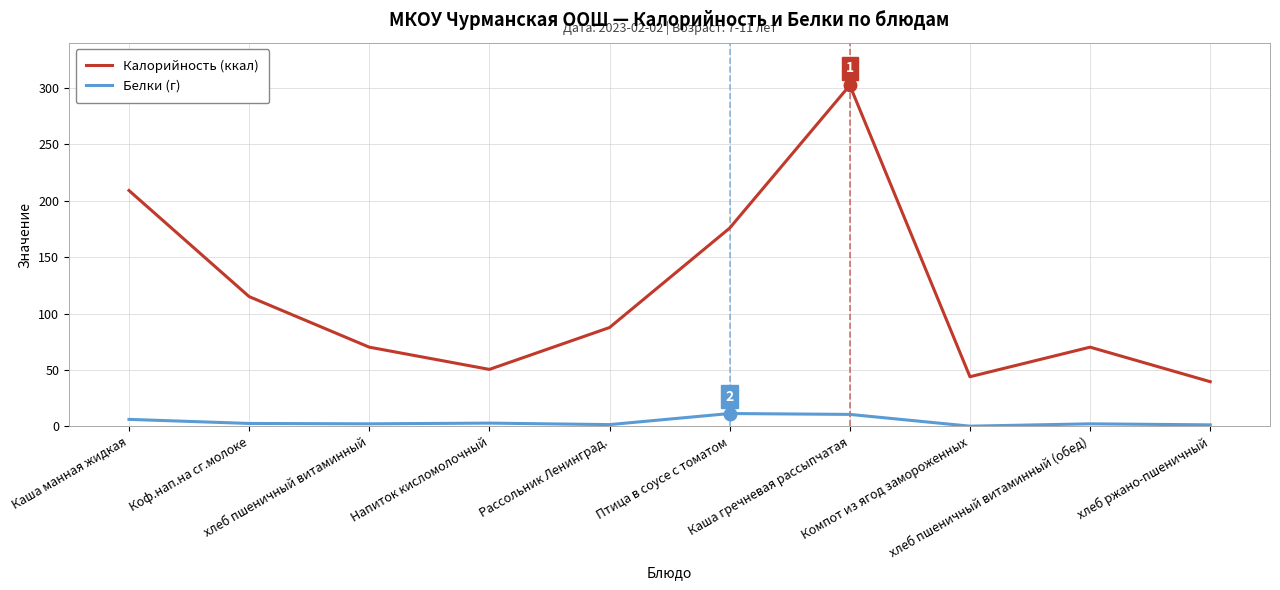

The Белки (г) series shows 1.6 at Рассольник Ленинград.. True or false?

True